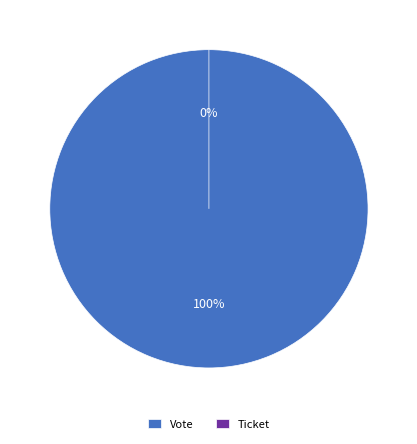

What percentage is the Vote slice, to the nearest percent?

100%